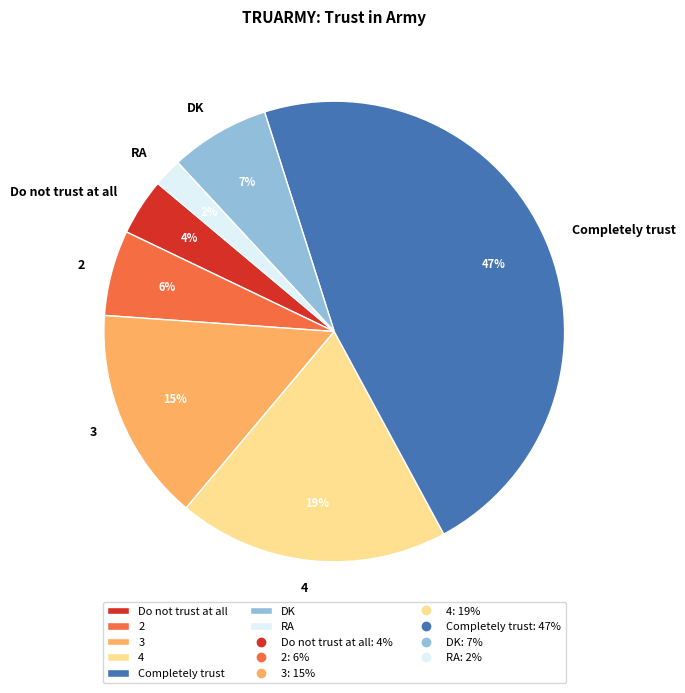

The 4 slice represents 13% of the pie. True or false?

False